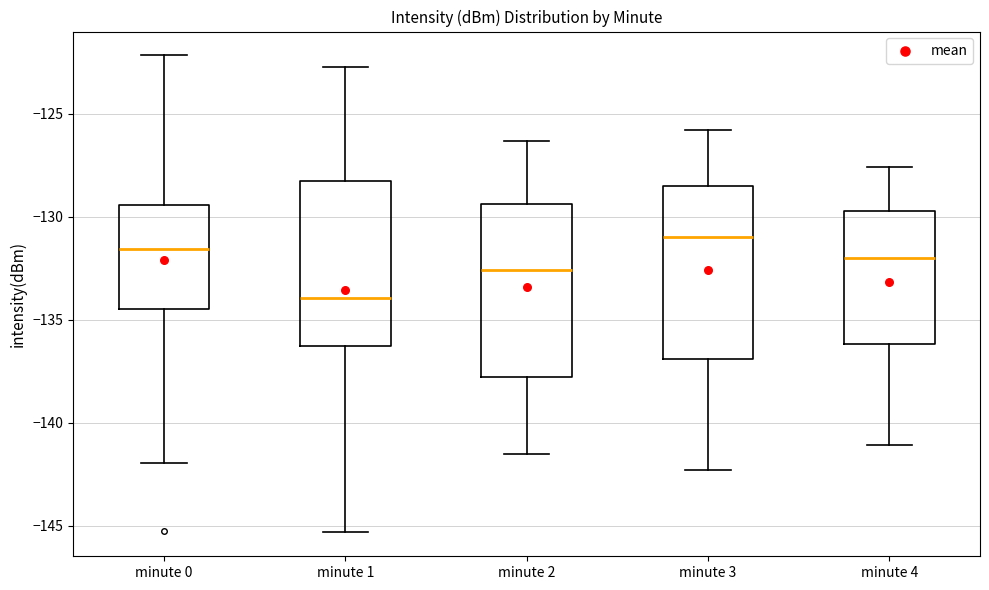

Which box has the lowest median line?

minute 1